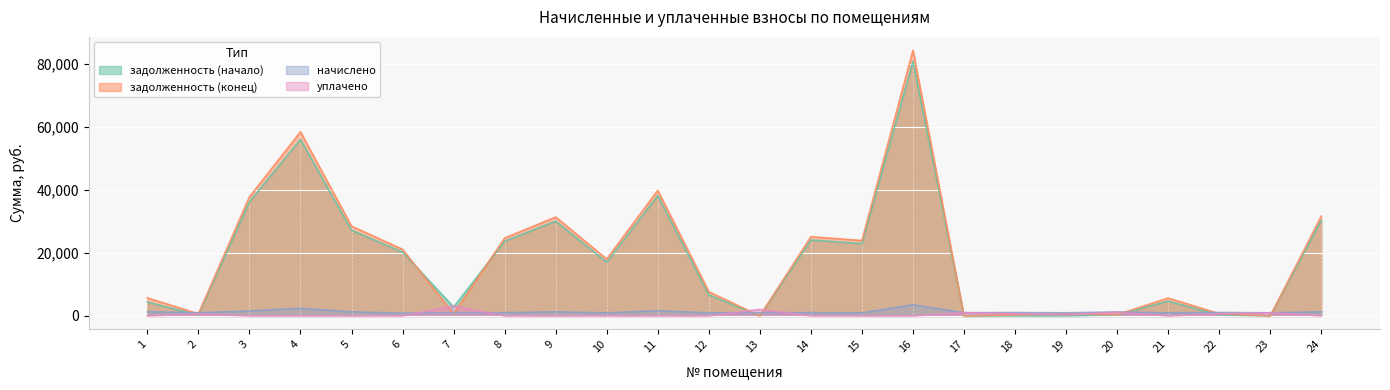

What is the value of the задолженность (конец) point at the 19th from the left?

668.8